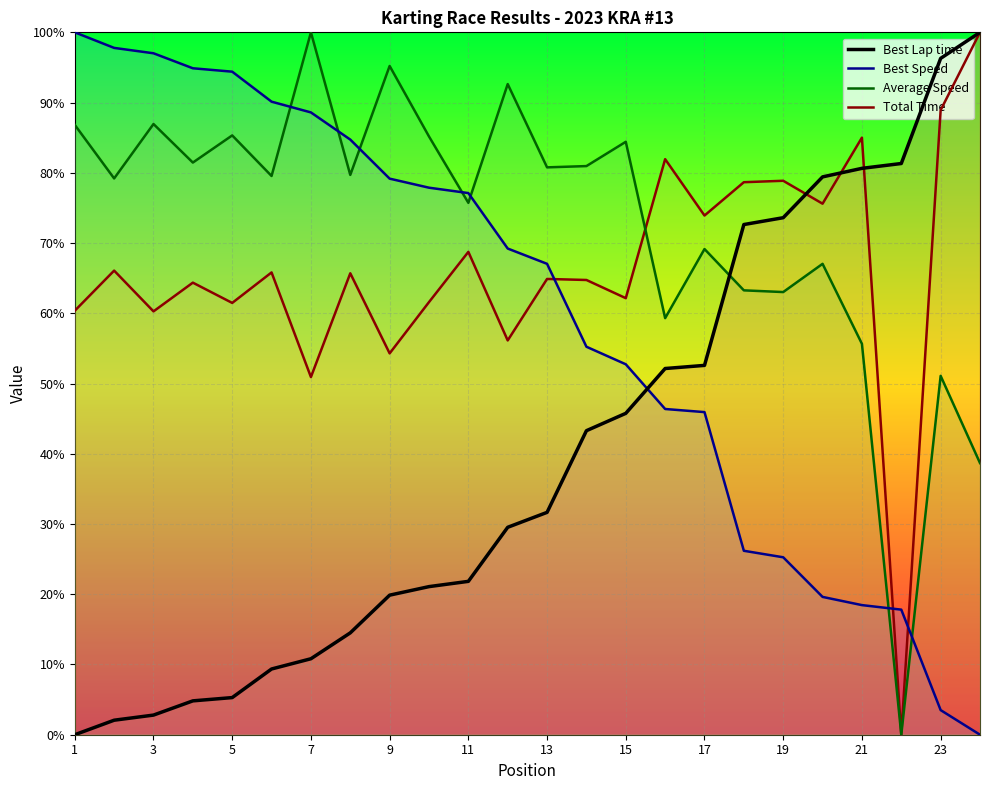

What is the spread (max minus min) of values at 3?

94.2